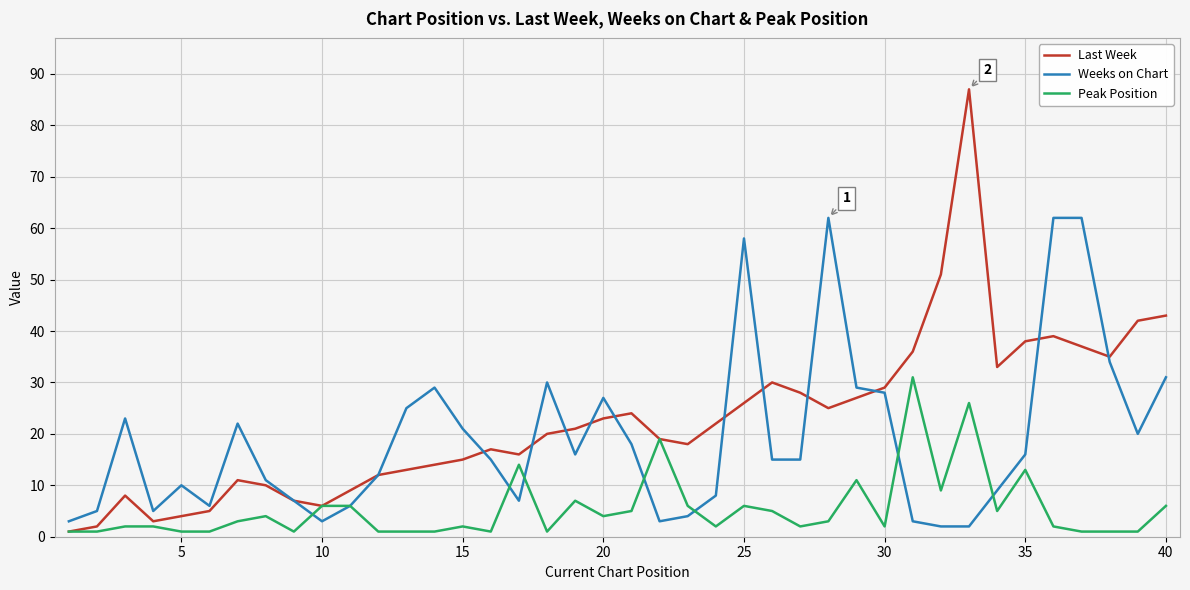

Reading left to right, extract all data points from this chart.

Last Week: 1	2	8	3	4	5	11	10	7	6	9	12	13	14	15	17	16	20	21	23	24	19	18	22	26	30	28	25	27	29	36	51	87	33	38	39	37	35	42	43
Weeks on Chart: 3	5	23	5	10	6	22	11	7	3	6	12	25	29	21	15	7	30	16	27	18	3	4	8	58	15	15	62	29	28	3	2	2	9	16	62	62	34	20	31
Peak Position: 1	1	2	2	1	1	3	4	1	6	6	1	1	1	2	1	14	1	7	4	5	19	6	2	6	5	2	3	11	2	31	9	26	5	13	2	1	1	1	6